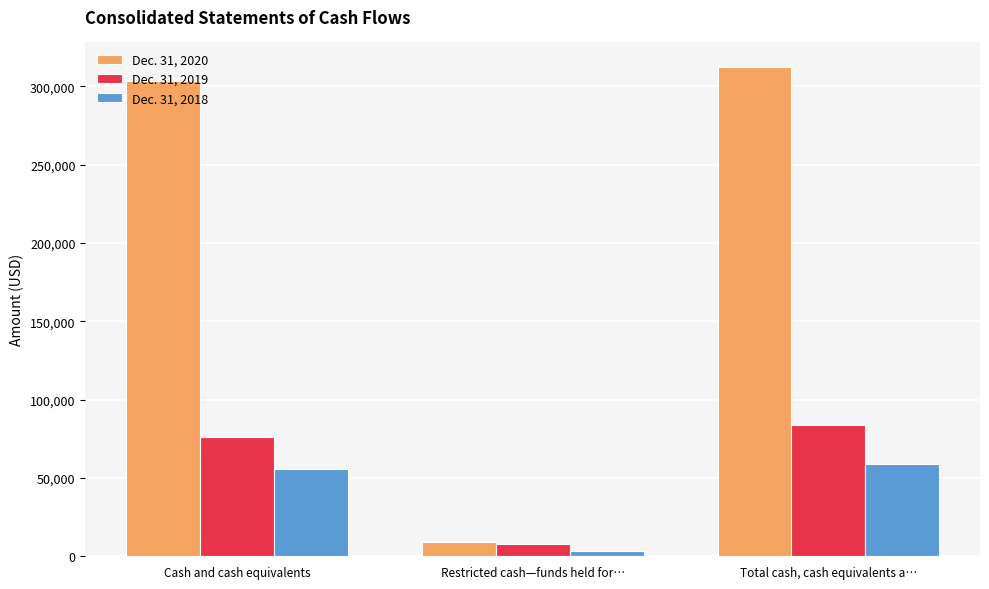

Reading left to right, transcribe all the data shown in this chart.

Dec. 31, 2020: Cash and cash equivalents=303051	Restricted cash—funds held for…=9222	Total cash, cash equivalents a…=312273
Dec. 31, 2019: Cash and cash equivalents=75903	Restricted cash—funds held for…=7592	Total cash, cash equivalents a…=83495
Dec. 31, 2018: Cash and cash equivalents=55838	Restricted cash—funds held for…=3336	Total cash, cash equivalents a…=59174